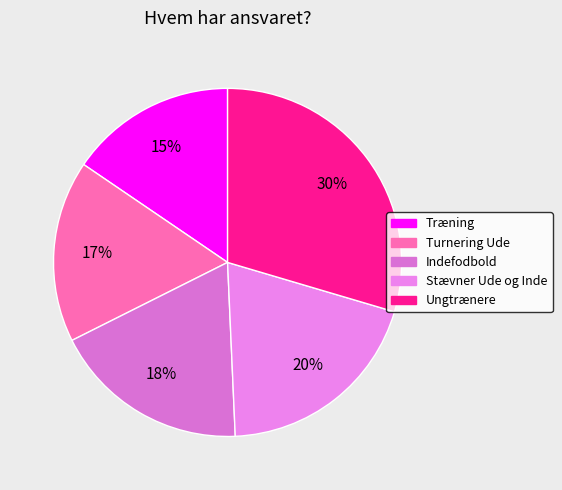

Does any single category account for the majority?

No